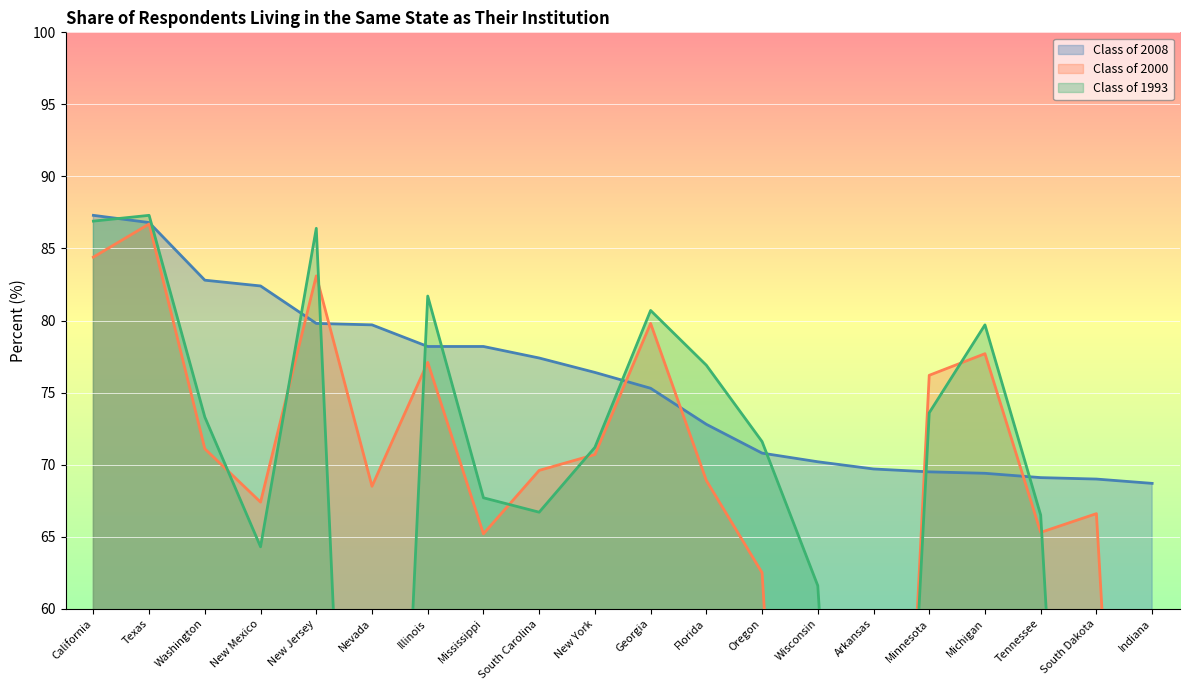

What is the total value across all series at Michigan?

226.8